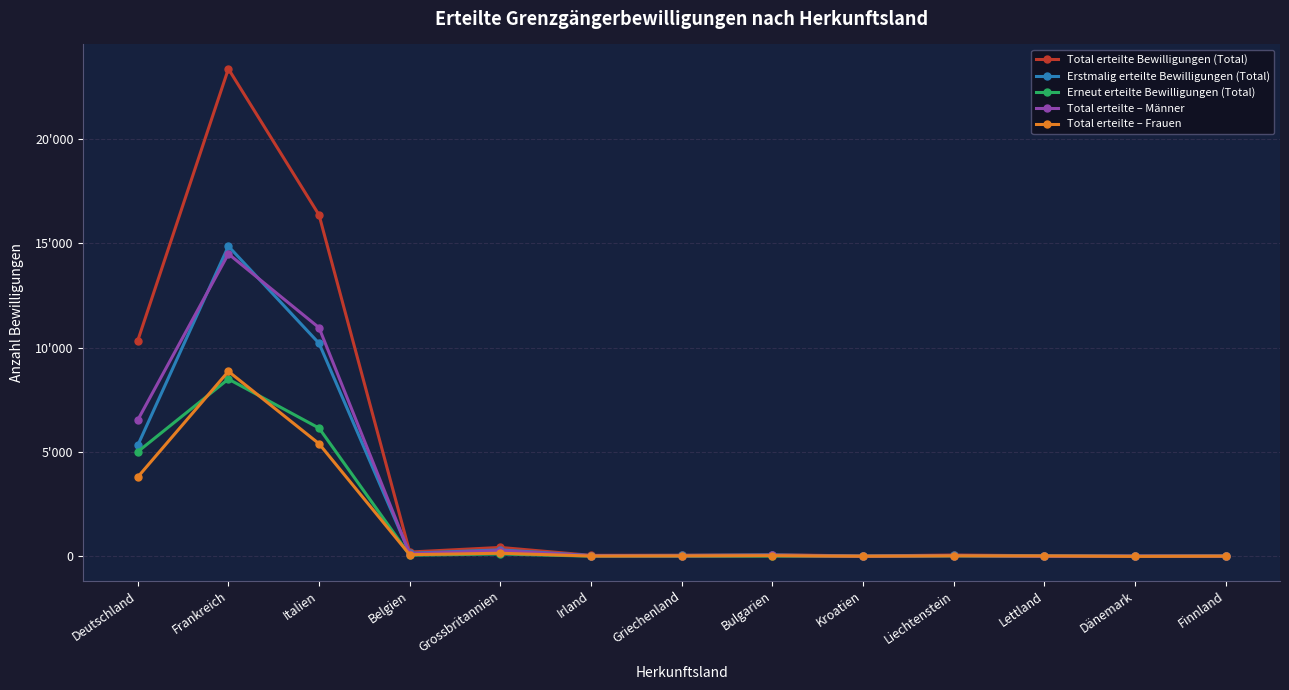

Reading left to right, transcribe all the data shown in this chart.

Total erteilte Bewilligungen (Total): 10341	23373	16367	211	431	52	57	85	19	69	31	17	25
Erstmalig erteilte Bewilligungen (Total): 5324	14871	10216	151	314	40	49	71	9	48	22	13	18
Erneut erteilte Bewilligungen (Total): 5017	8502	6151	60	117	12	8	14	10	21	9	4	7
Total erteilte – Männer: 6538	14502	10964	128	278	33	29	47	9	38	7	14	11
Total erteilte – Frauen: 3803	8871	5403	83	153	19	28	38	10	31	24	3	14